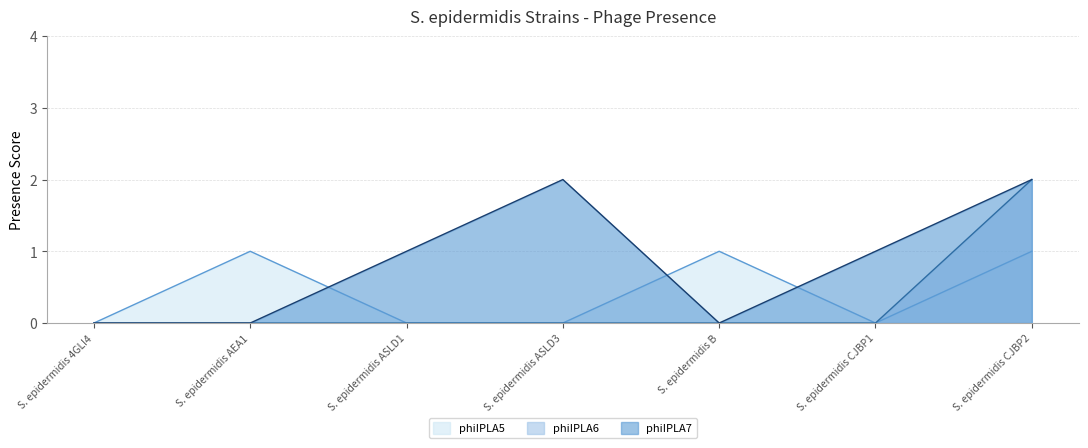

The value of phiIPLA6 at S. epidermidis CJBP2 is 2. True or false?

True